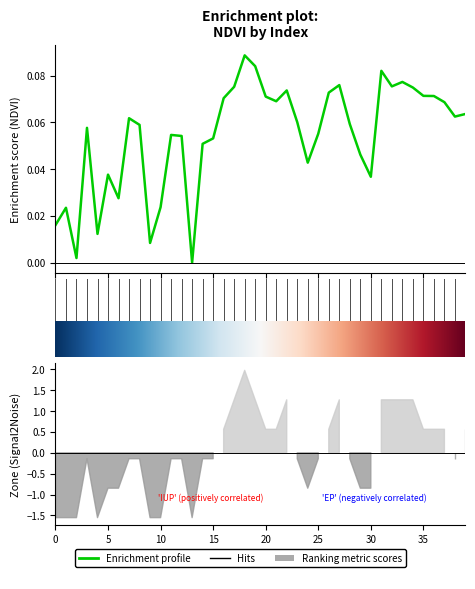

What is the change in value from 13 to 35?

+0.1